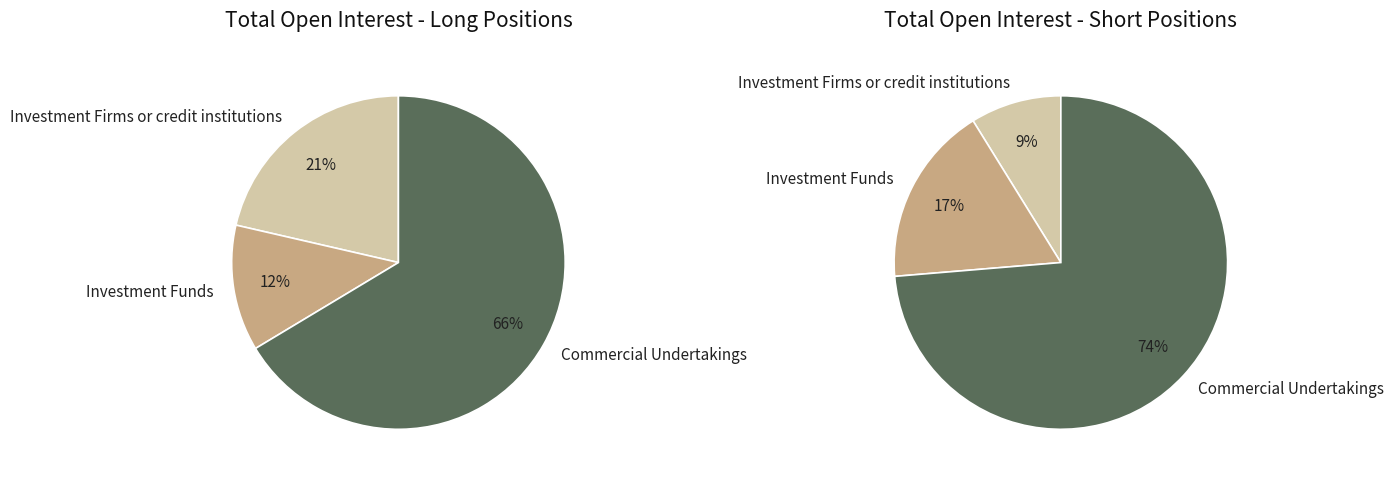

How much of the chart is everything except Other Financial Institutions?

100.0%